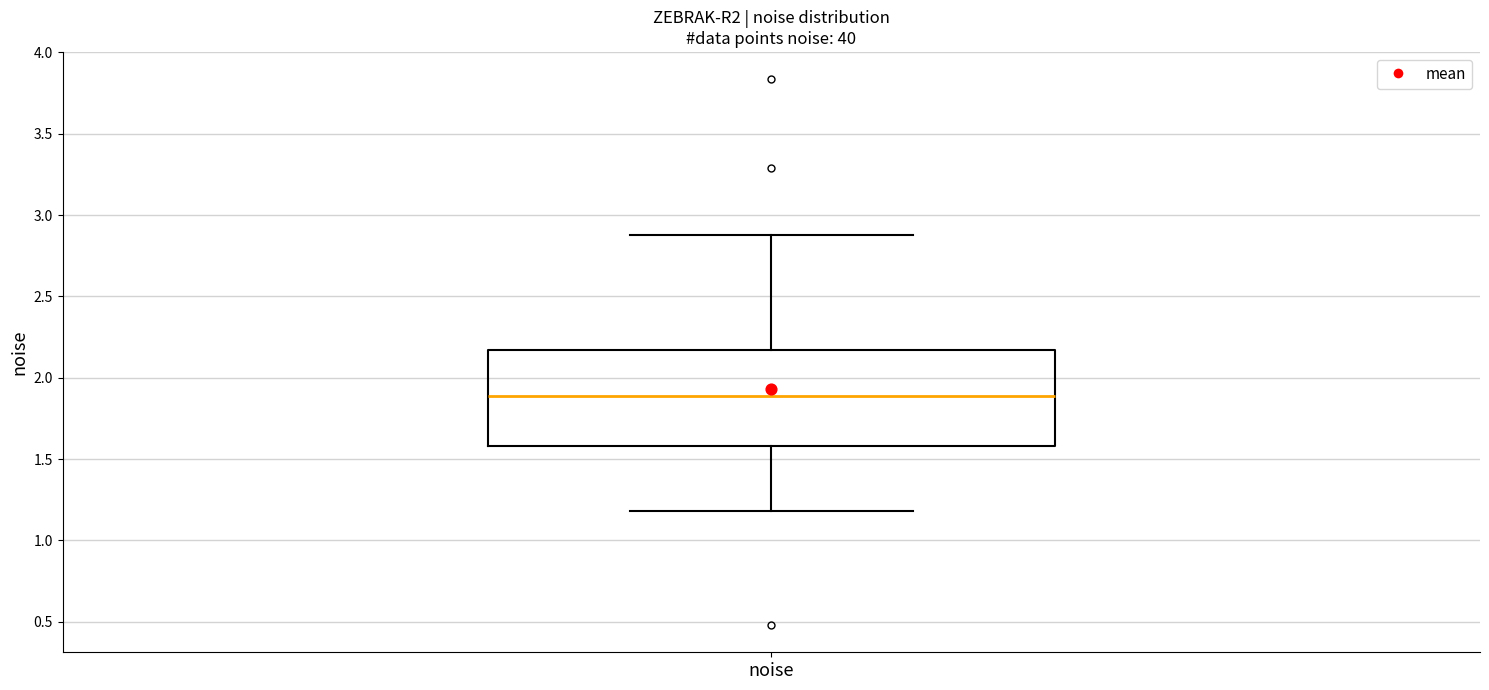

Transcribe this box plot: give where the median line is, the range the box spans, and where the two whiskers end, as read against the y-axis. The values are not printed on the chart, so give them approximately, as read against the axis.

median 1.90, box 1.60 to 2.15, whiskers 1.20 to 2.90